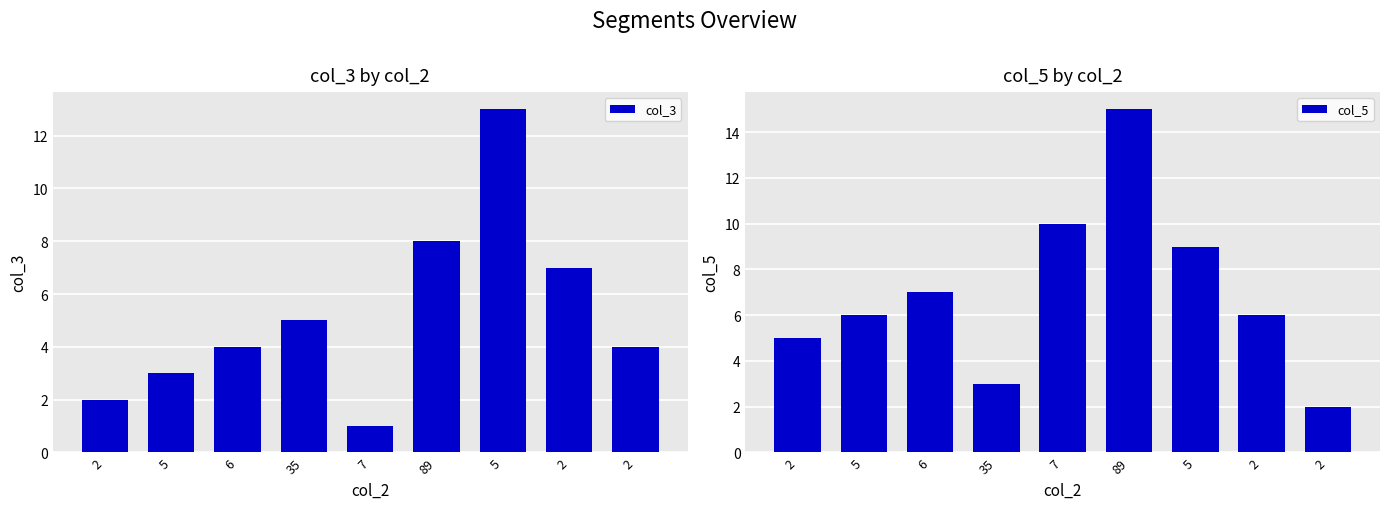

Is it true that col_3 equals 3 at 5?

True